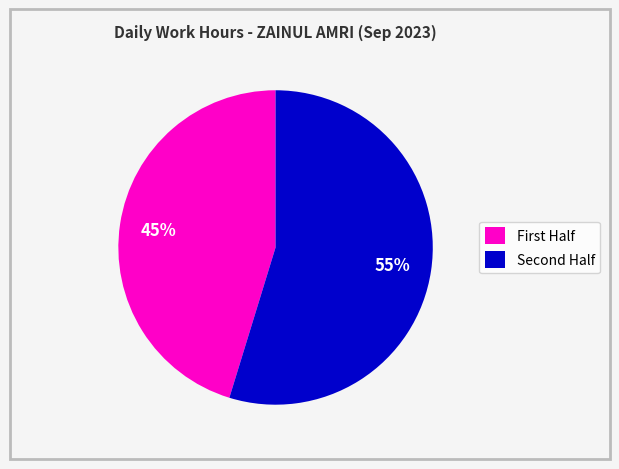

What is the largest slice in the pie chart?

Second Half